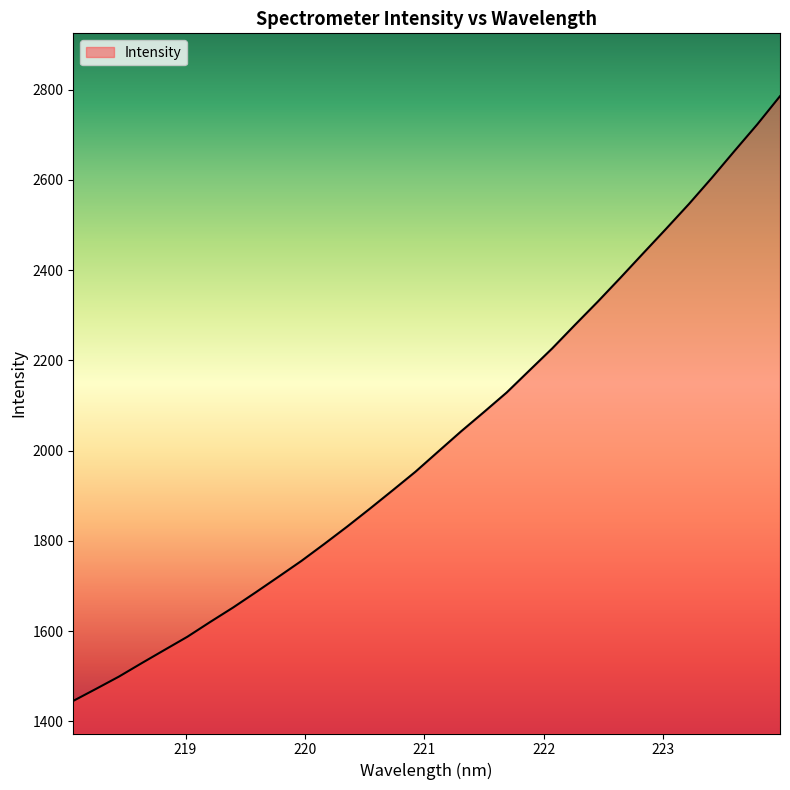

What is the difference between the maximum and minimum values?

1340.1